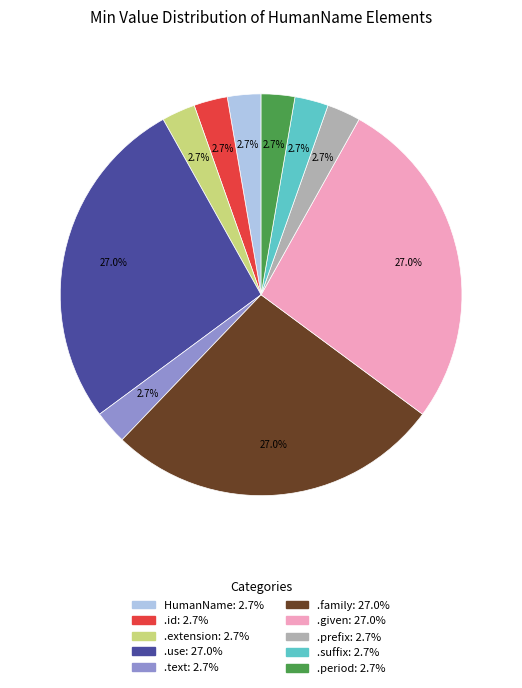

Does any single category account for the majority?

No